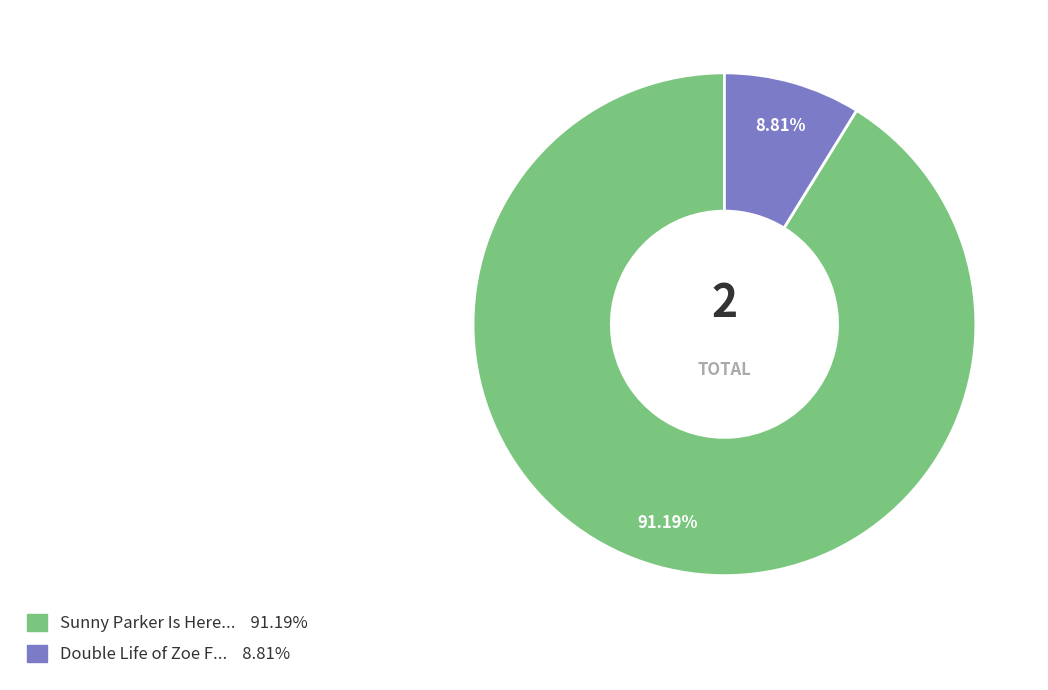

Count the number of slices in the pie.

2